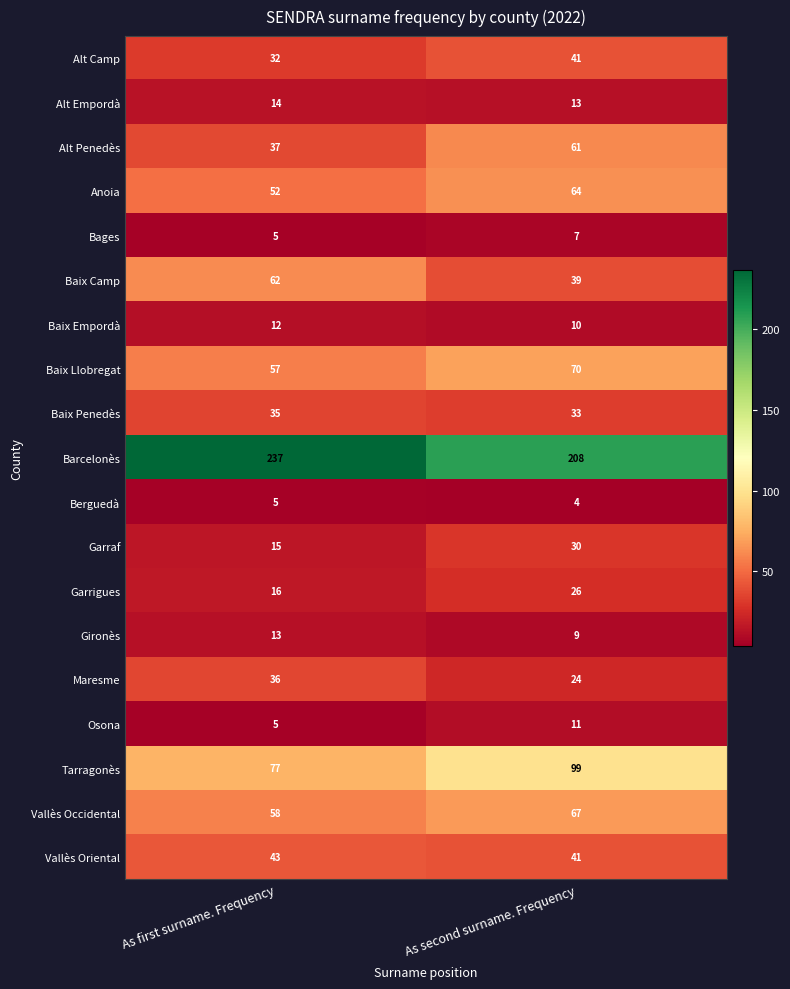

Rank the series by their maximum value, from highest to lowest.

Barcelonès, Tarragonès, Baix Llobregat, Vallès Occidental, Anoia, Baix Camp, Alt Penedès, Vallès Oriental, Alt Camp, Maresme, Baix Penedès, Garraf, Garrigues, Alt Empordà, Gironès, Baix Empordà, Osona, Bages, Berguedà